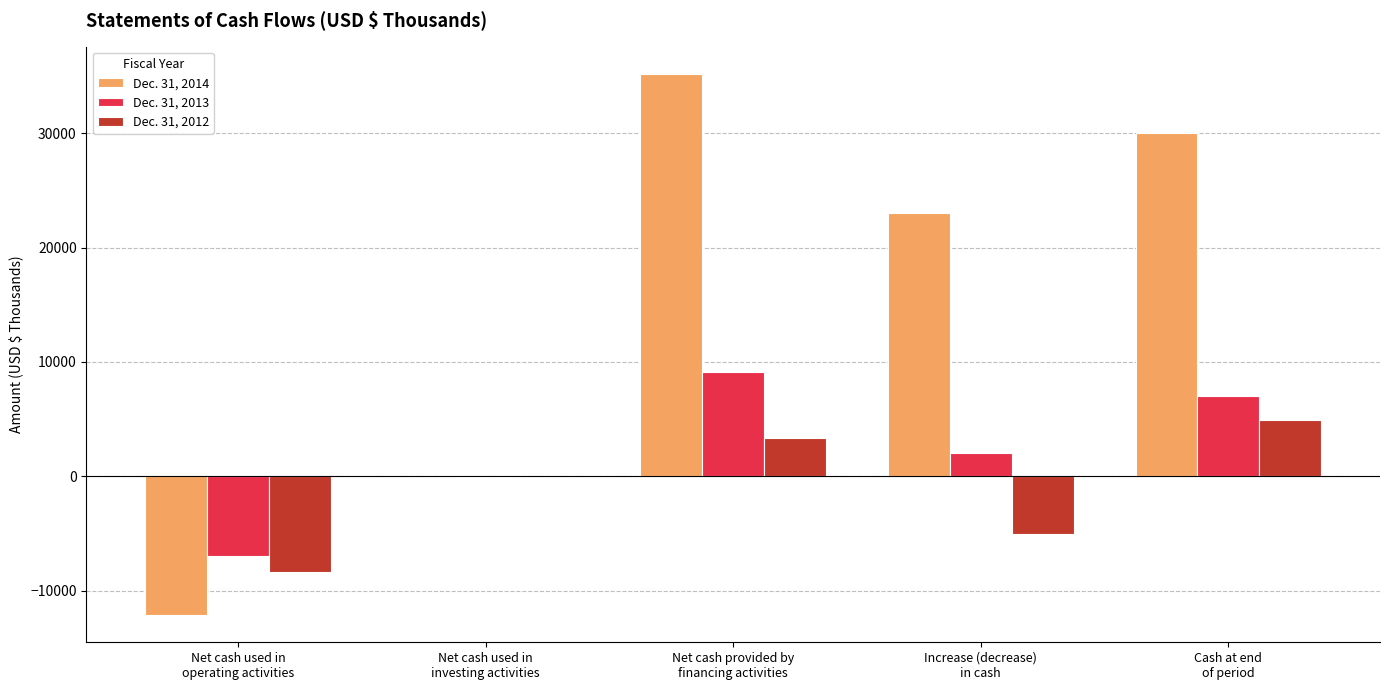

How many categories are shown in the chart?

5